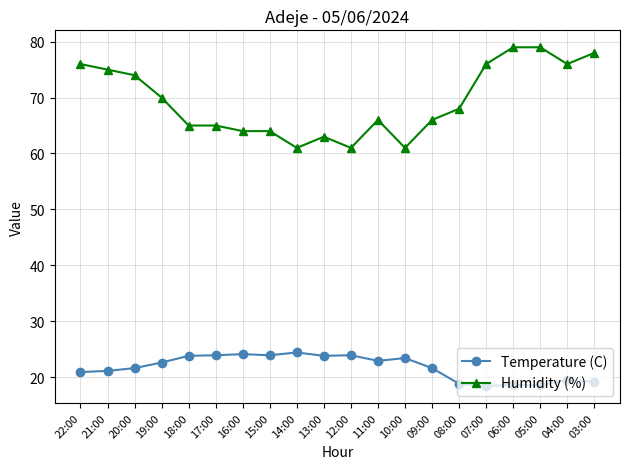

What is the difference between the Temperature (C) values at 08:00 and 10:00?

4.6